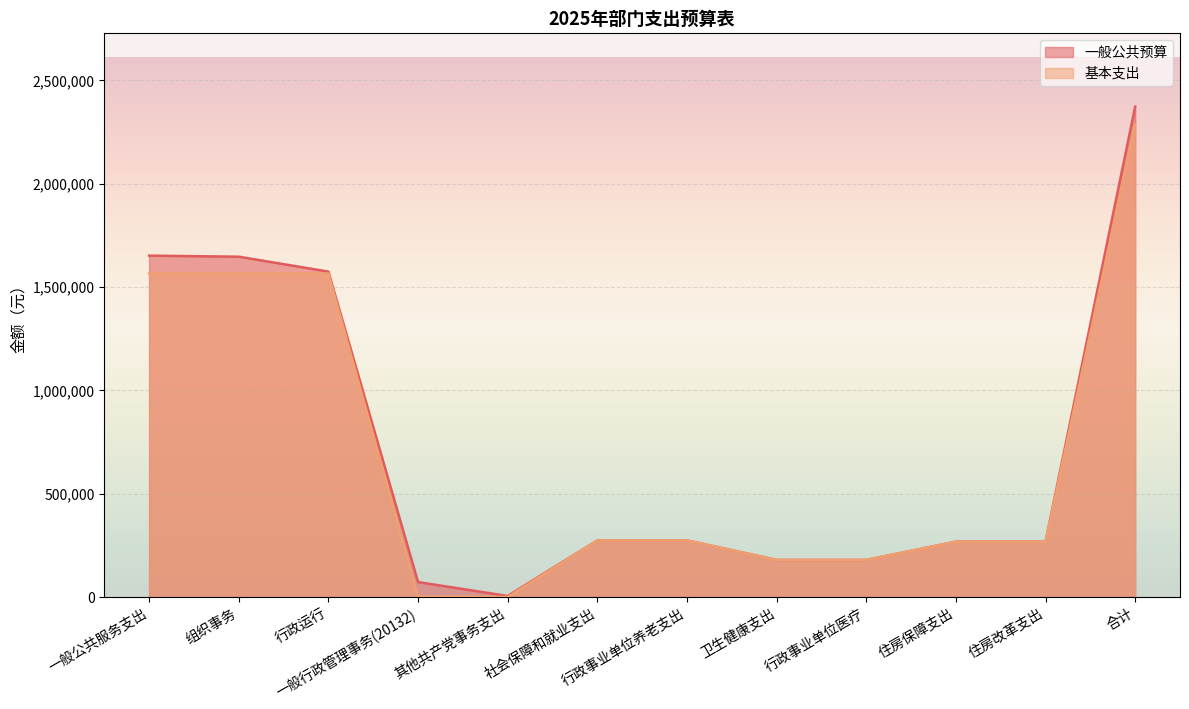

Rank the categories by 一般公共预算 value from lowest to highest.

其他共产党事务支出, 一般行政管理事务(20132), 卫生健康支出, 行政事业单位医疗, 住房保障支出, 住房改革支出, 社会保障和就业支出, 行政事业单位养老支出, 行政运行, 组织事务, 一般公共服务支出, 合计